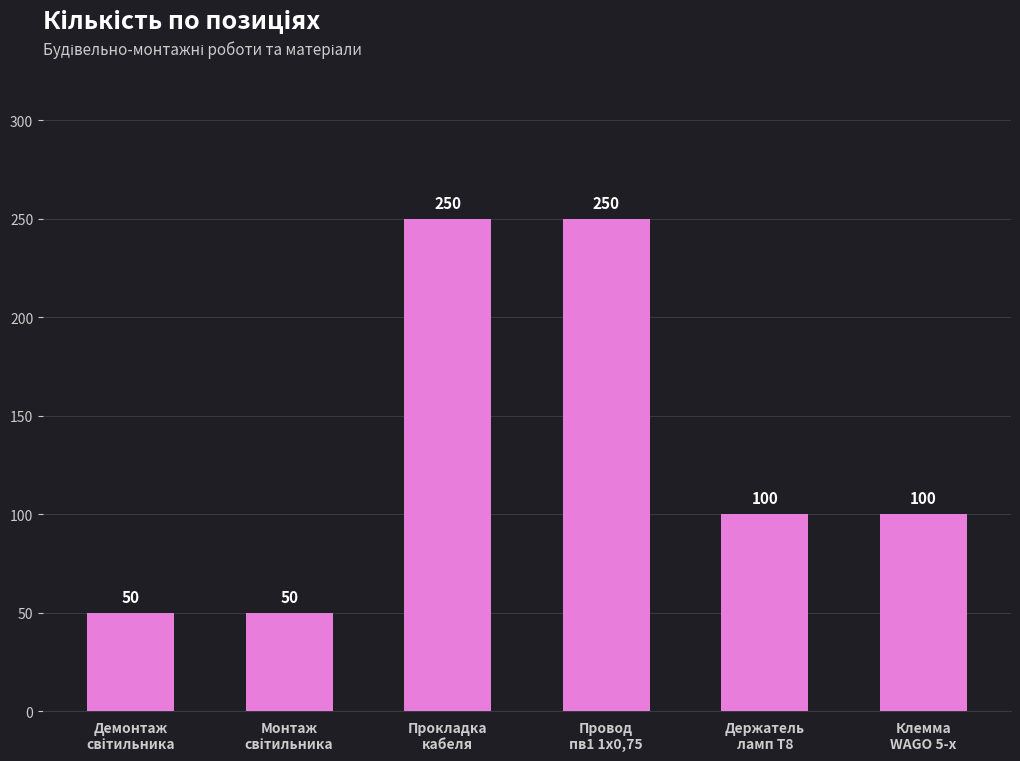

What is the label of the 3rd bar from the right?

Провод
пв1 1х0,75